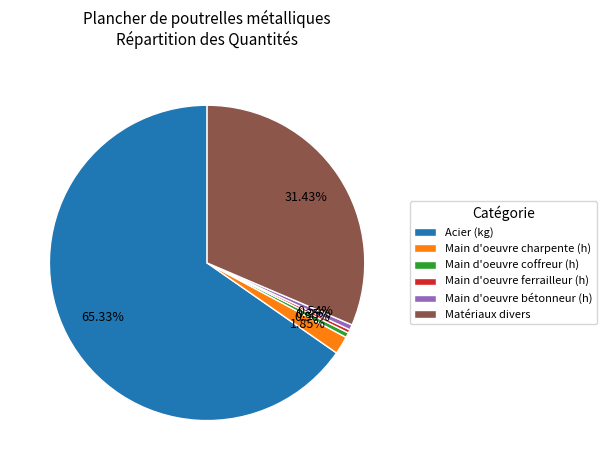

Is the sum of Matériaux divers and Main d'oeuvre ferrailleur (h) greater than half?

No